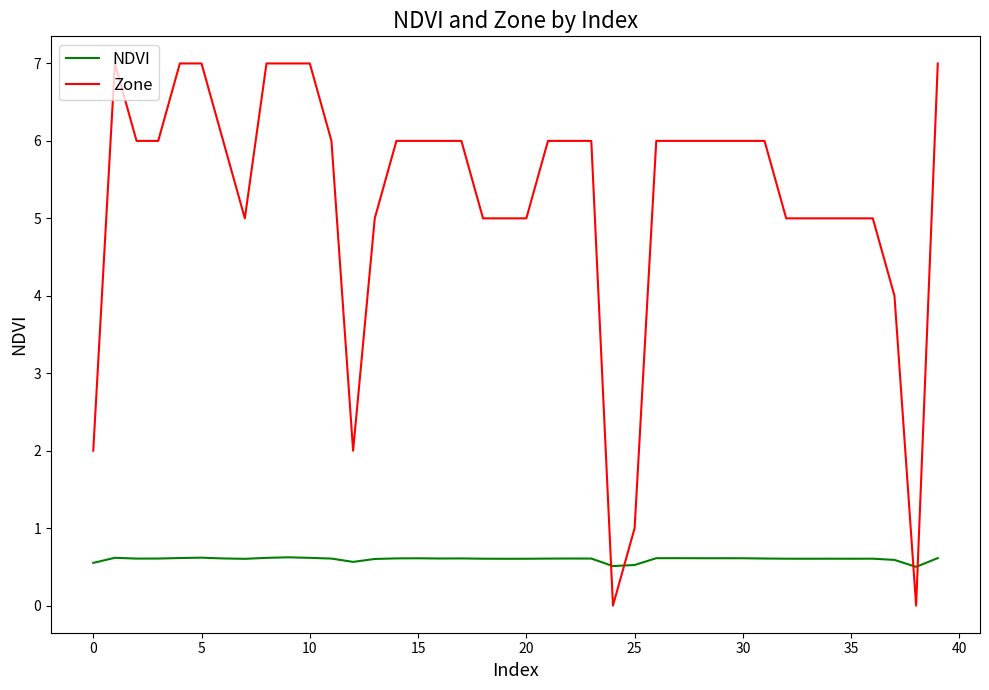

True or false: NDVI and Zone cross at least once.

True